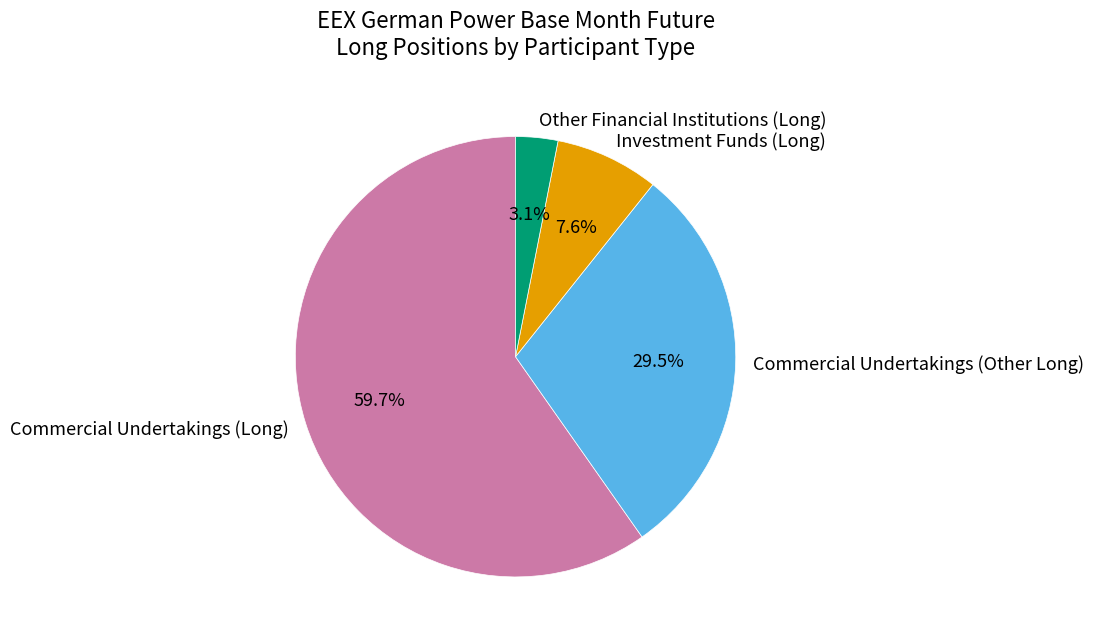

The Other Financial Institutions (Long) slice represents 3% of the pie. True or false?

True